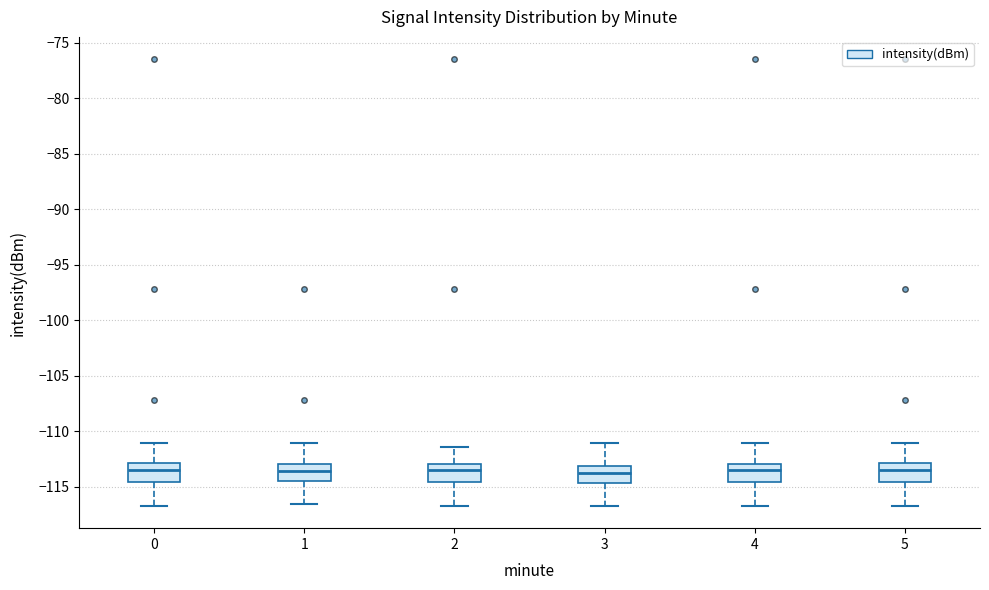

Reading left to right, read every box against the y-axis: the position of its median line, the range the box covers, and the ends of its whiskers. The values are not printed on the chart, so give them approximately, as read against the axis.

0: median -113.5, box -114.5 to -113.0, whiskers -116.5 to -111.0
1: median -113.5, box -114.5 to -113.0, whiskers -116.5 to -111.0
2: median -113.5, box -114.5 to -113.0, whiskers -116.5 to -111.5
3: median -114.0, box -114.5 to -113.0, whiskers -116.5 to -111.0
4: median -113.5, box -114.5 to -113.0, whiskers -116.5 to -111.0
5: median -113.5, box -114.5 to -113.0, whiskers -116.5 to -111.0